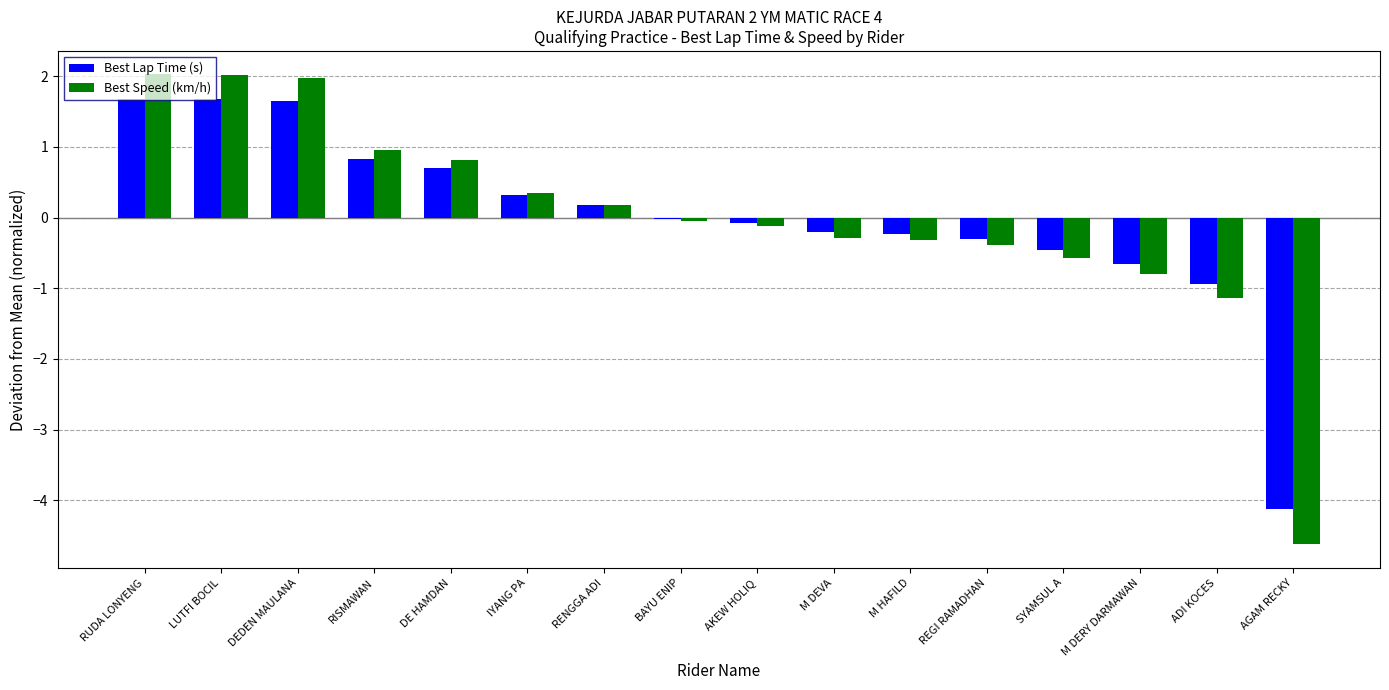

Is the value of Best Lap Time (s) at AGAM RECKY greater than the value of Best Speed (km/h) at AKEW HOLIQ?

No